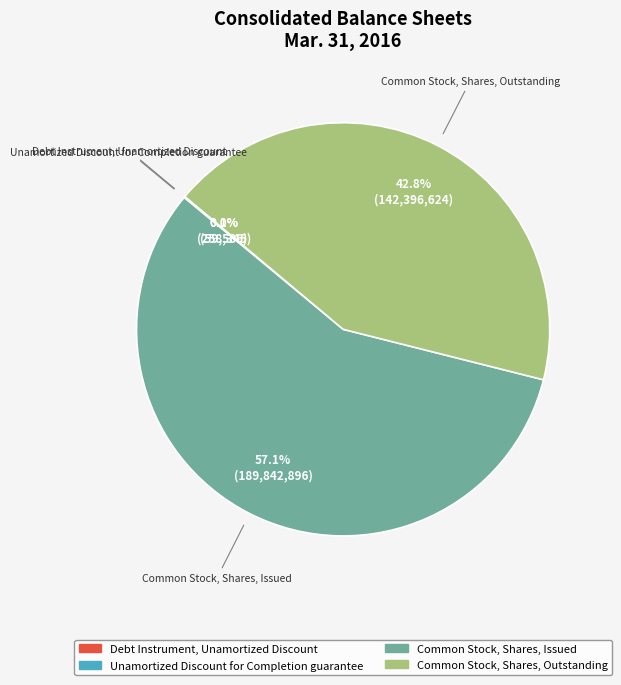

Is there a majority slice in this chart?

Yes